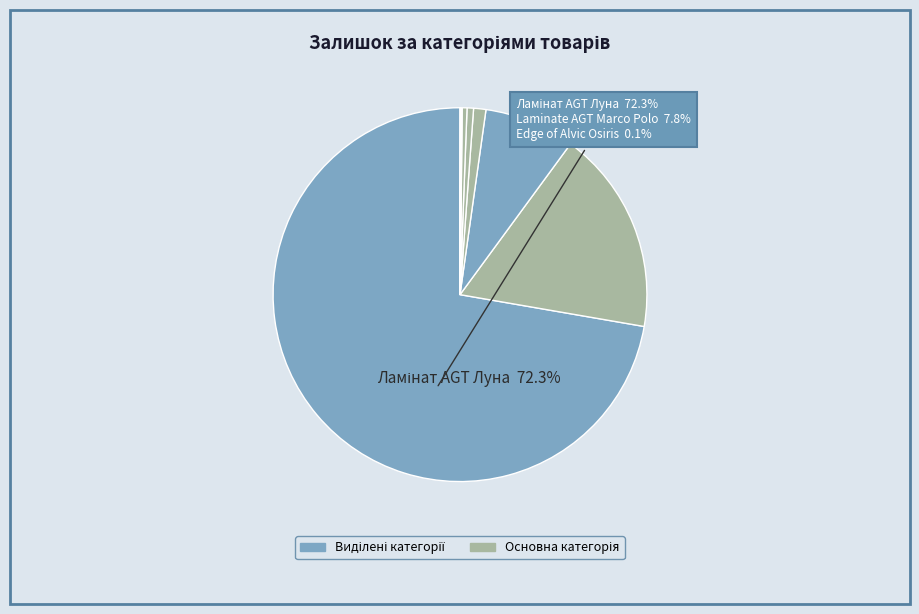

Count the number of slices in the pie.

9